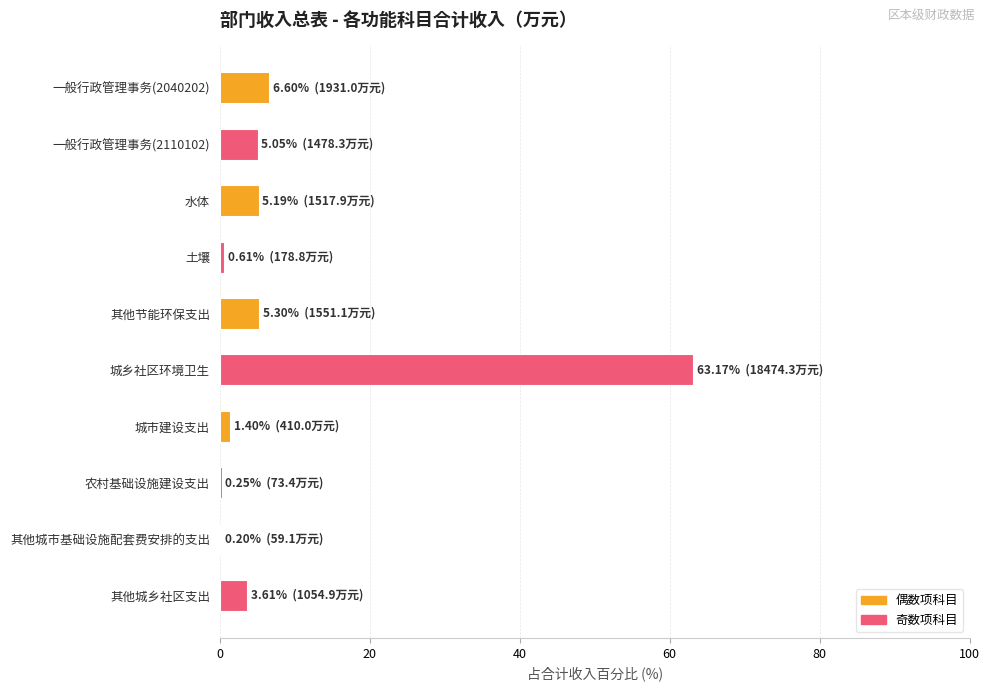

What is the change in value from 水体 to 城乡社区环境卫生?

+58.0